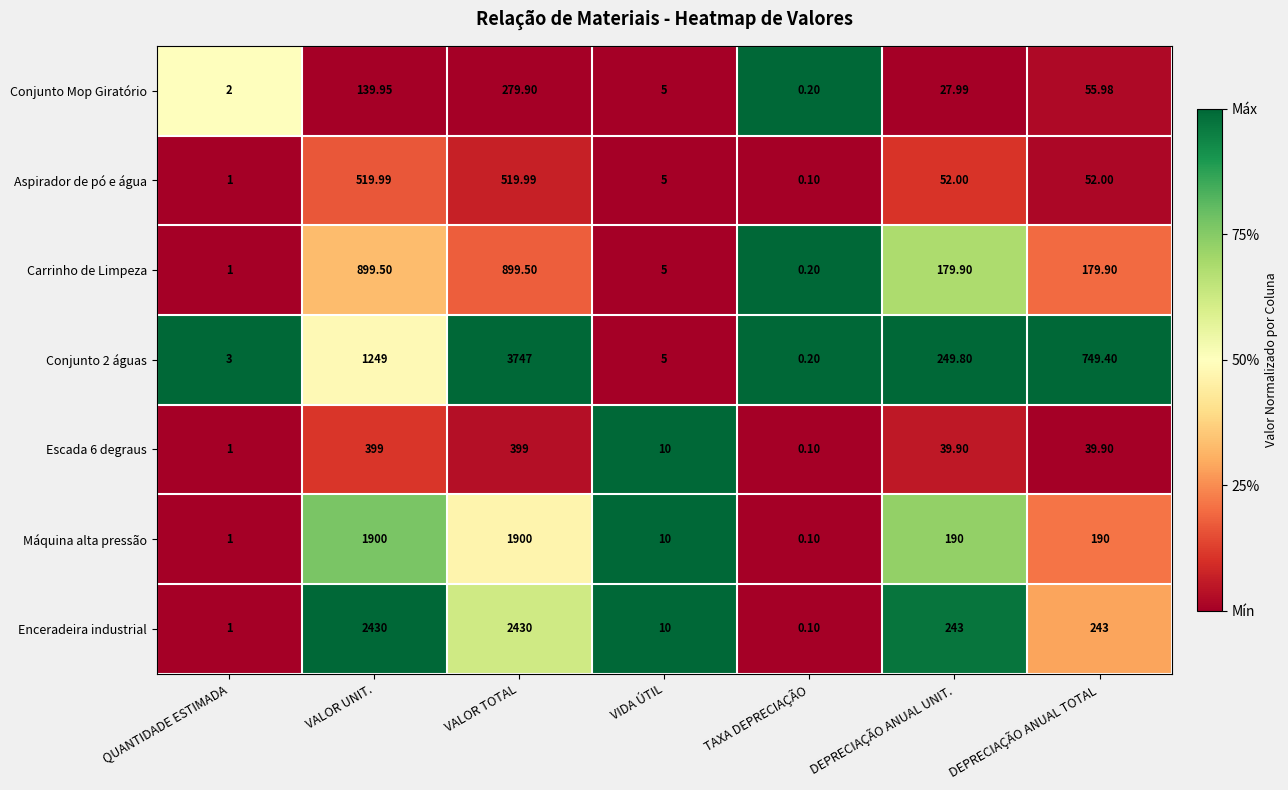

Which label corresponds to the largest value in the chart?

VALOR TOTAL